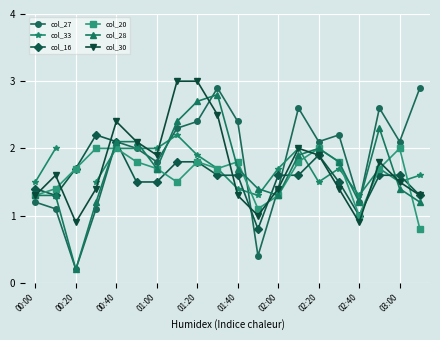

What is the maximum value for col_27?

2.9